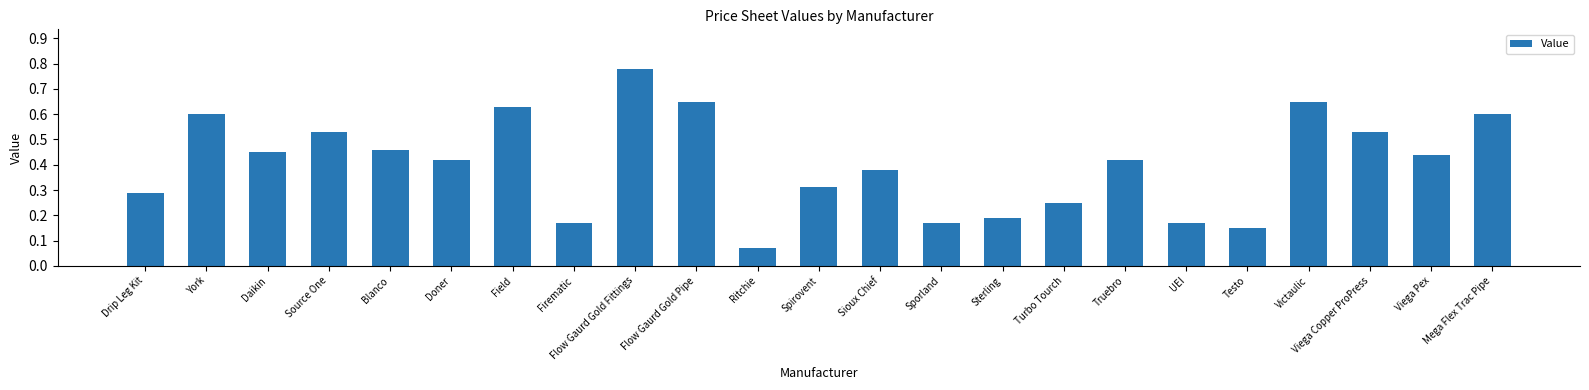

Between Sporland and Source One, which is larger?

Source One